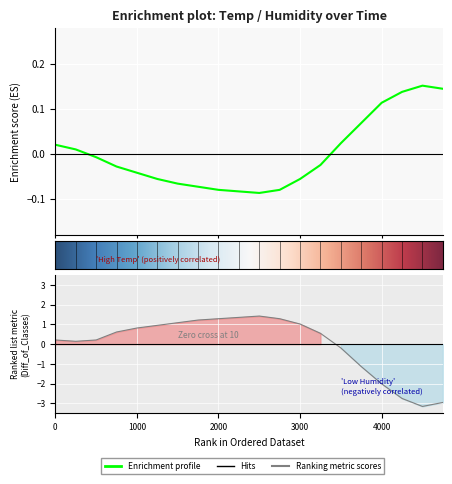

What is the highest value of the Temp series?

0.2